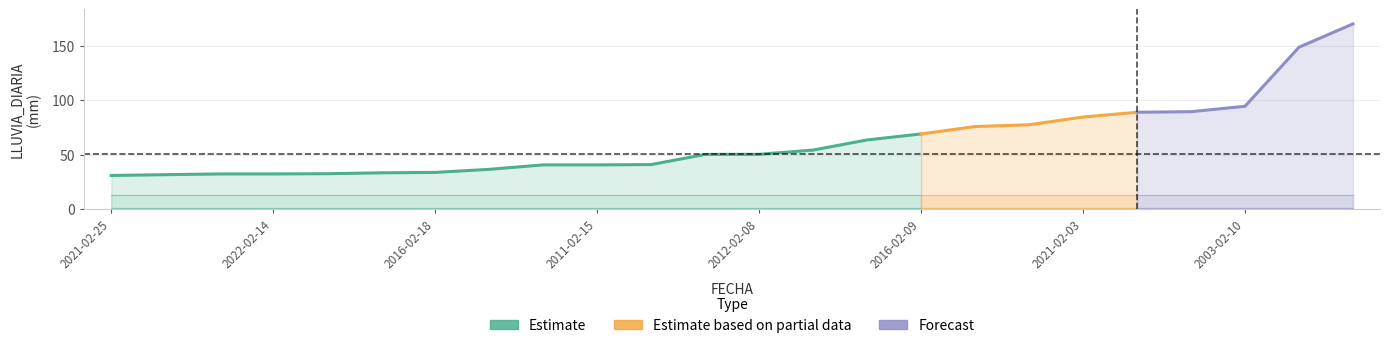

True or false: q3 and q1 intersect in this chart.

False